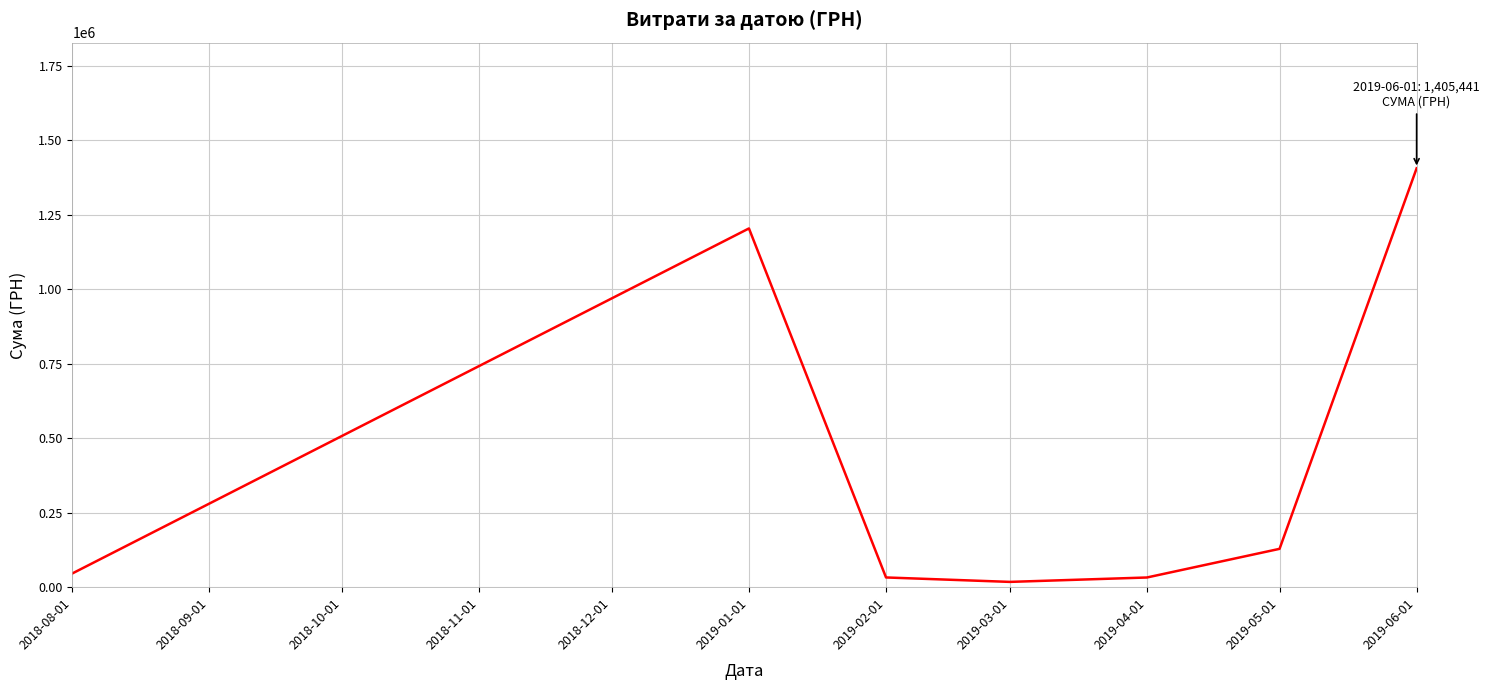

Between 2018-08-01 and 2019-05-01, which is larger?

2019-05-01